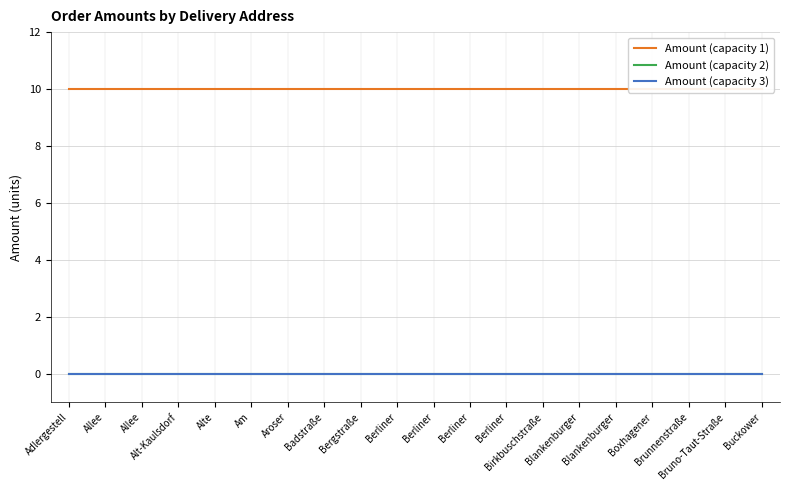

Does the chart display data point markers on the line(s)?

No